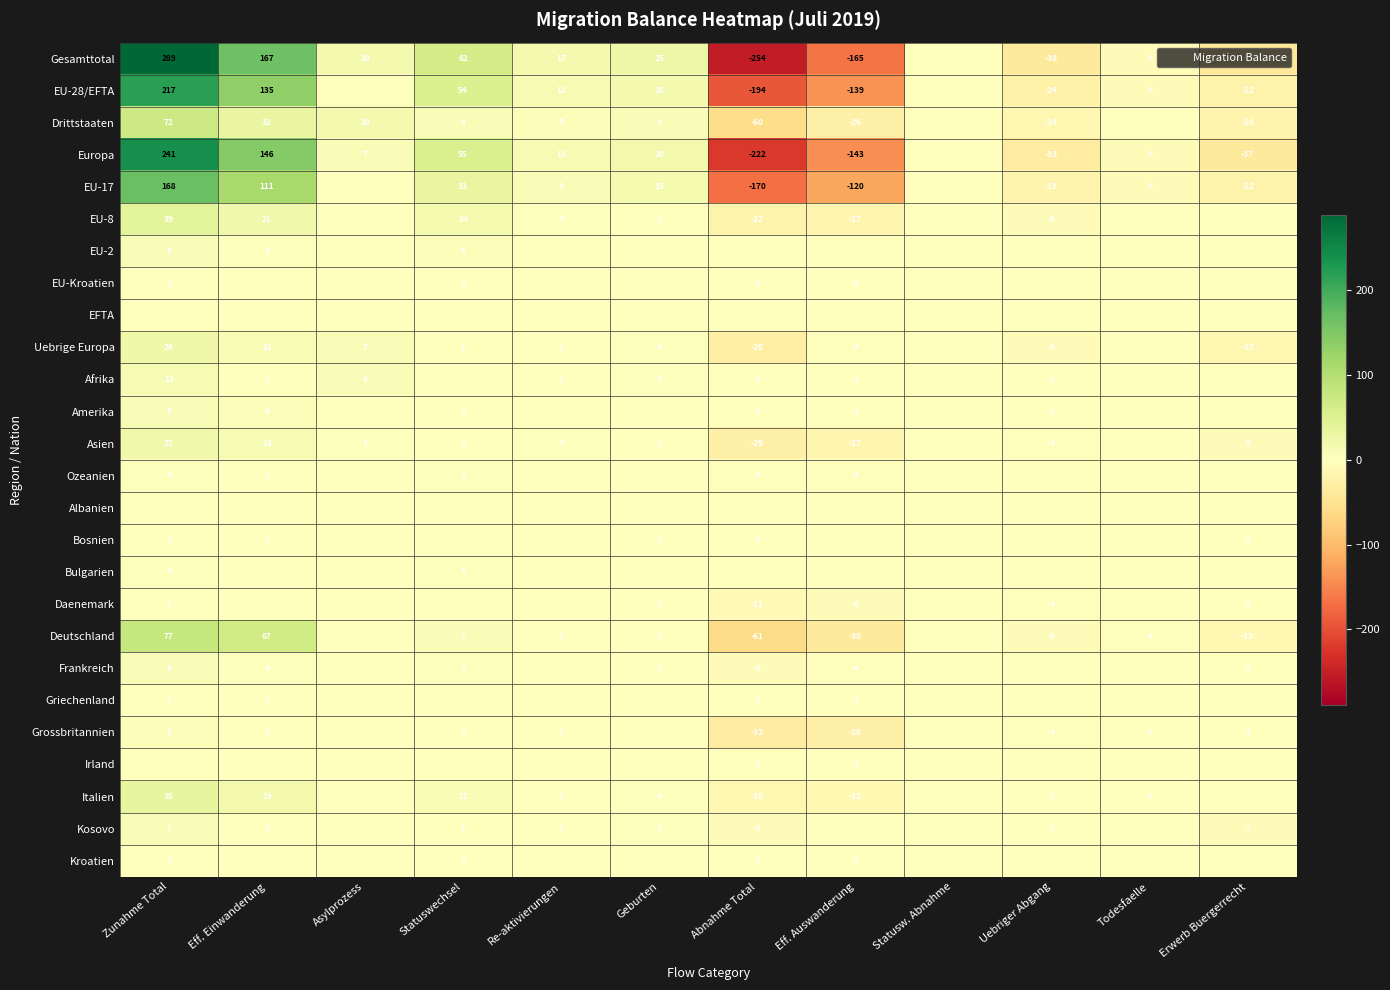

Rank the series by their maximum value, from highest to lowest.

Gesamttotal, Europa, EU-28/EFTA, EU-17, Deutschland, Drittstaaten, EU-8, Italien, Uebrige Europa, Asien, Afrika, EU-2, Amerika, Frankreich, Kosovo, Grossbritannien, Ozeanien, Bulgarien, EU-Kroatien, Bosnien, Kroatien, Daenemark, Griechenland, EFTA, Albanien, Irland